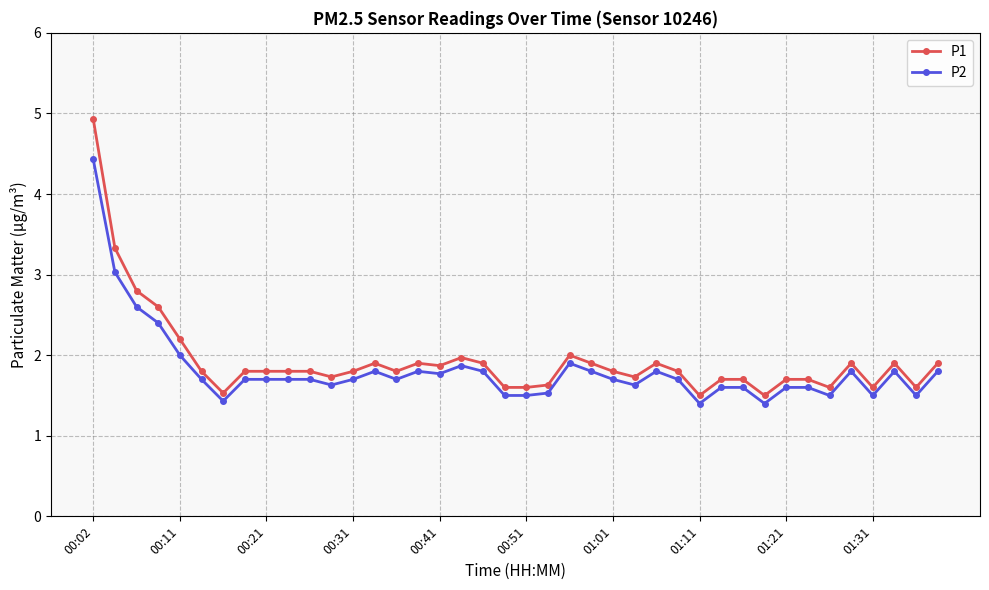

Which series has the largest range (max minus min)?

P1